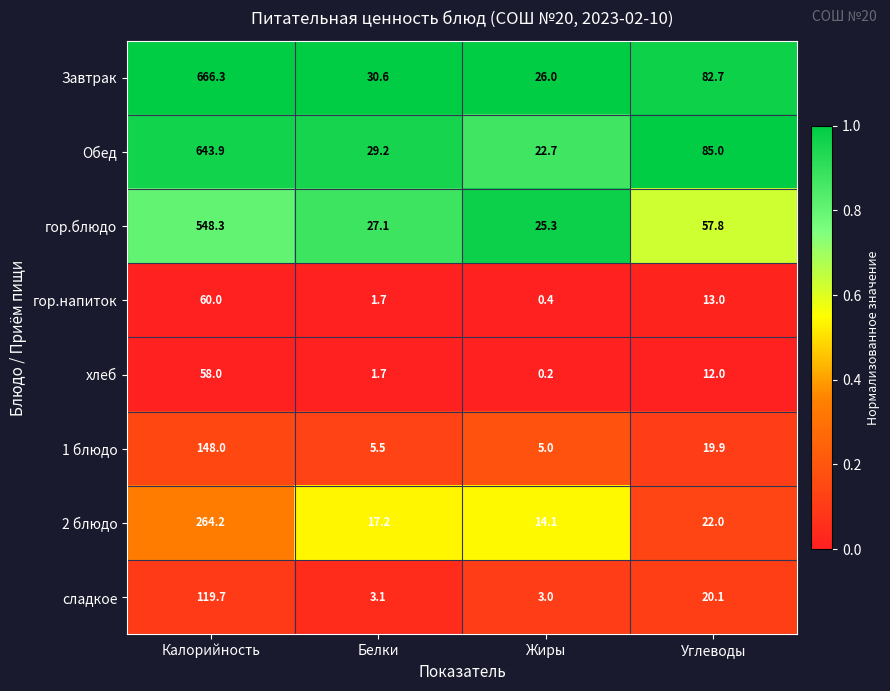

What is the maximum value for Завтрак?

666.3